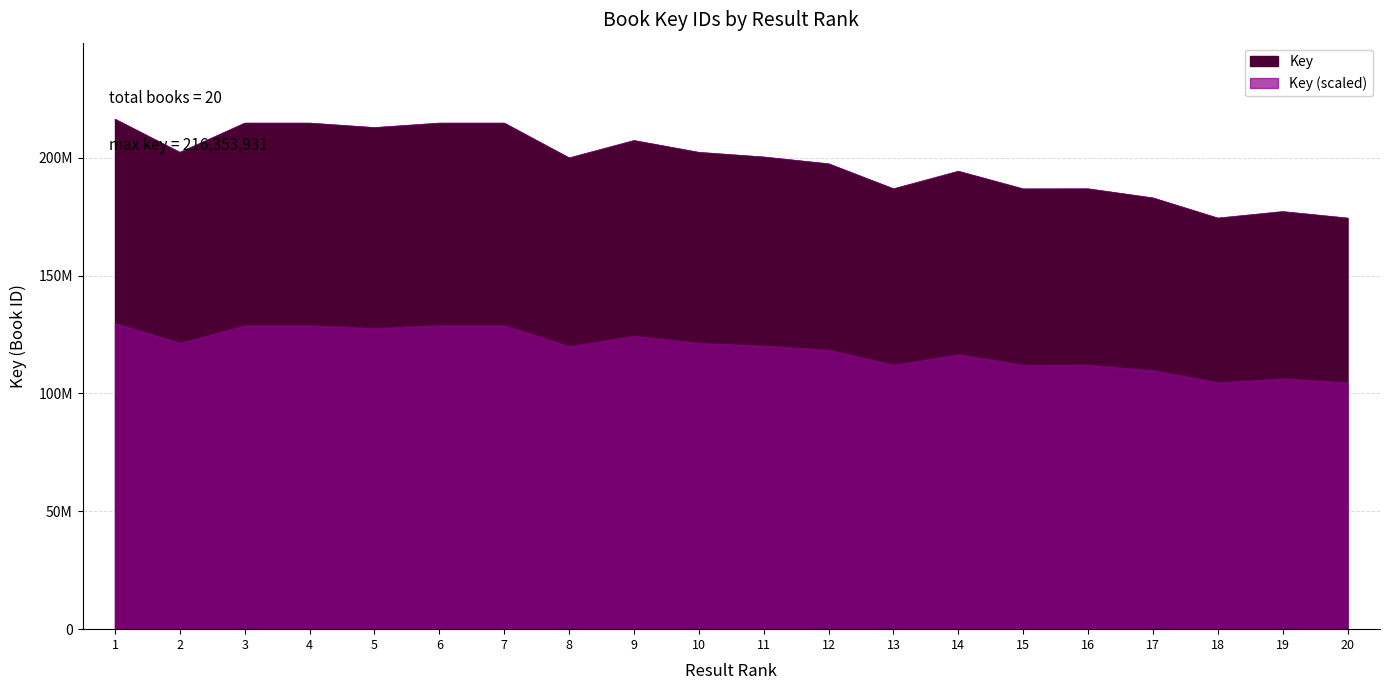

Reading right to left, transcribe all the data shown in this chart.

20=174401293	19=177147780	18=174401896	17=182946576	16=186819276	15=186777075	14=194270311	13=186820276	12=197427984	11=200308830	10=202283374	9=207295000	8=199931145	7=214687955	6=214687996	5=212795451	4=214688074	3=214688035	2=202287625	1=216353931